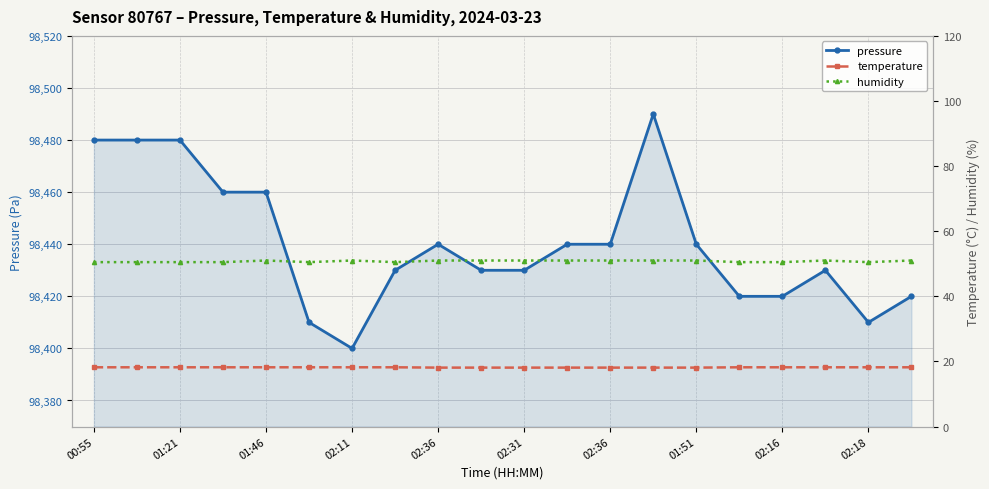

True or false: humidity and temperature cross at least once.

False